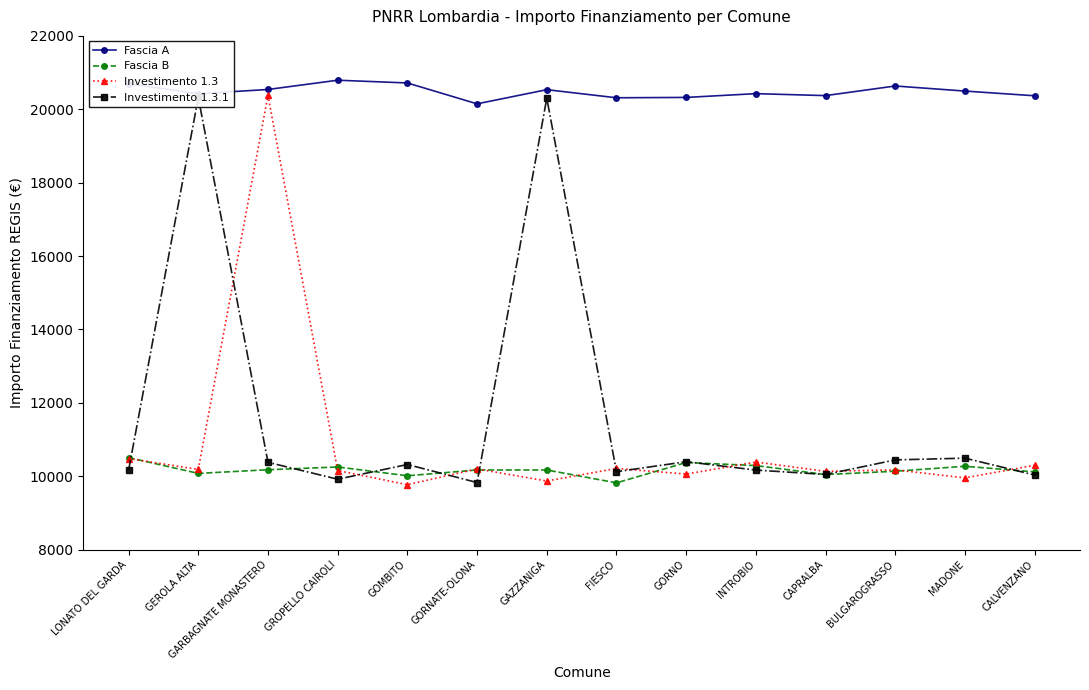

True or false: Fascia A has a value of 20696.8 at LONATO DEL GARDA.

True